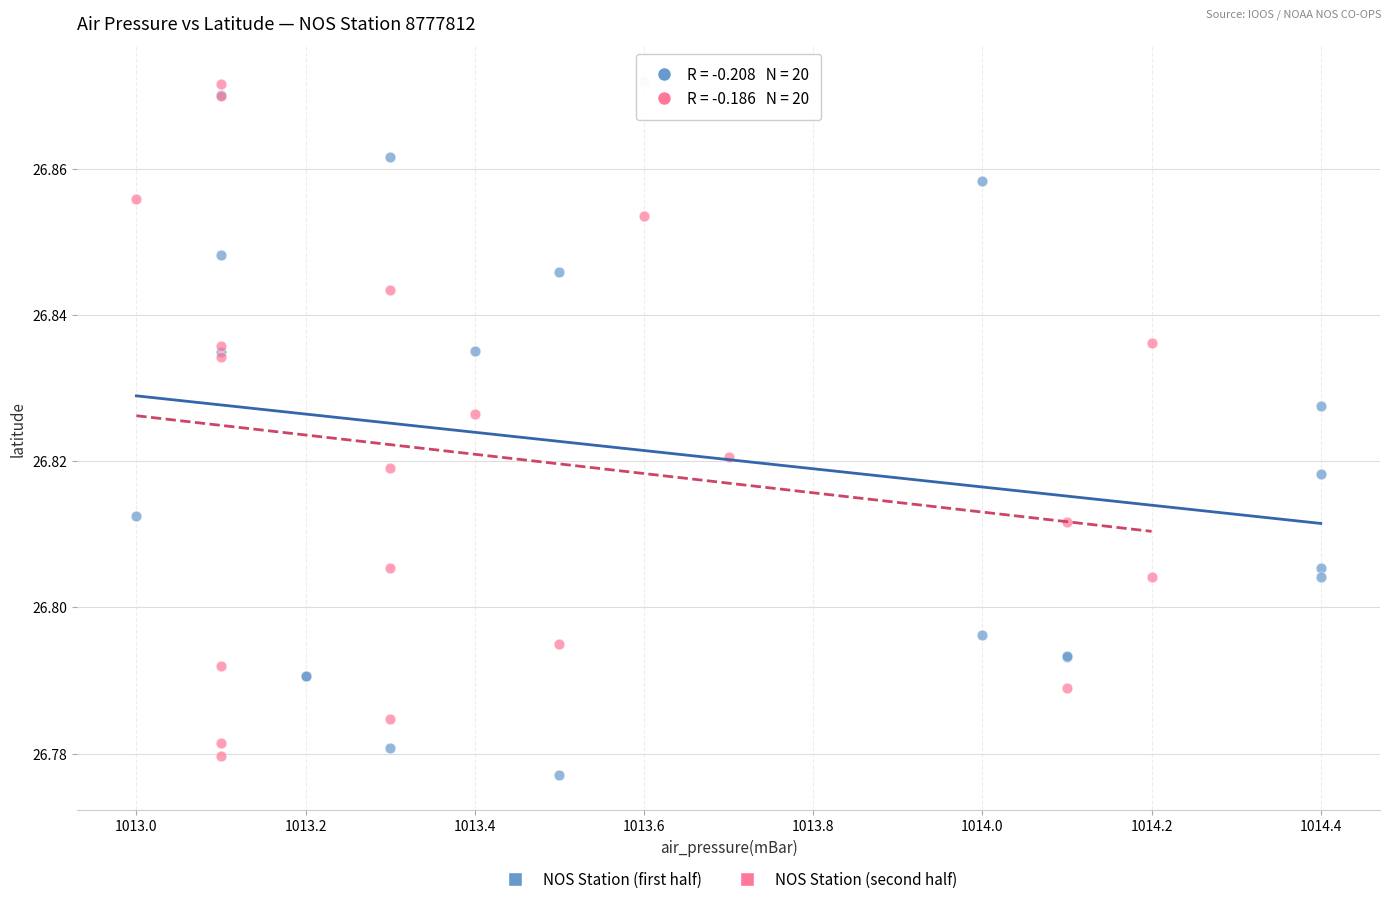

Which series has the widest spread of Y values?

NOS Station (first half)